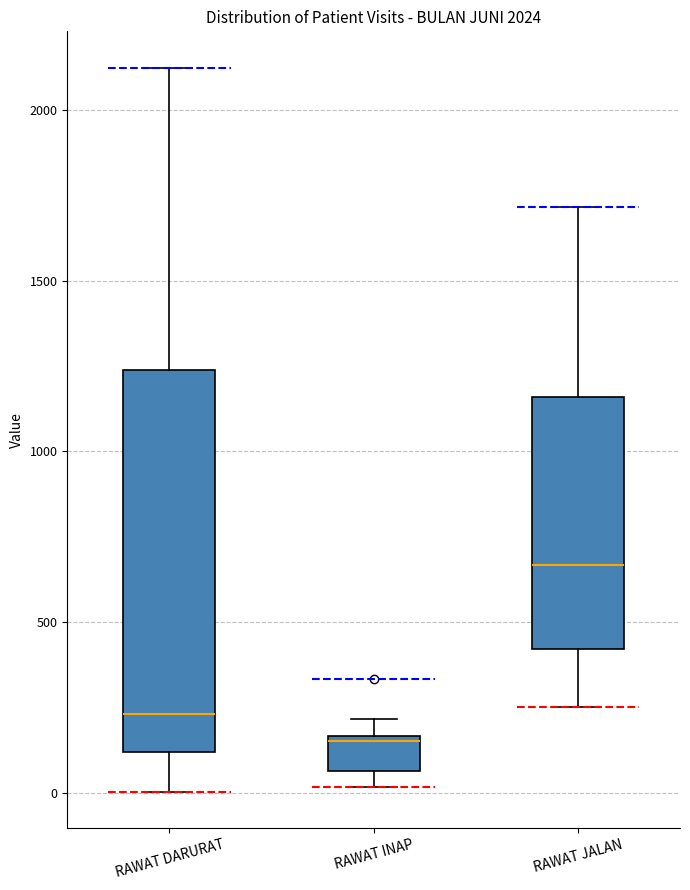

Comparing the boxes themselves (not the whiskers), which one is the tallest?

RAWAT DARURAT